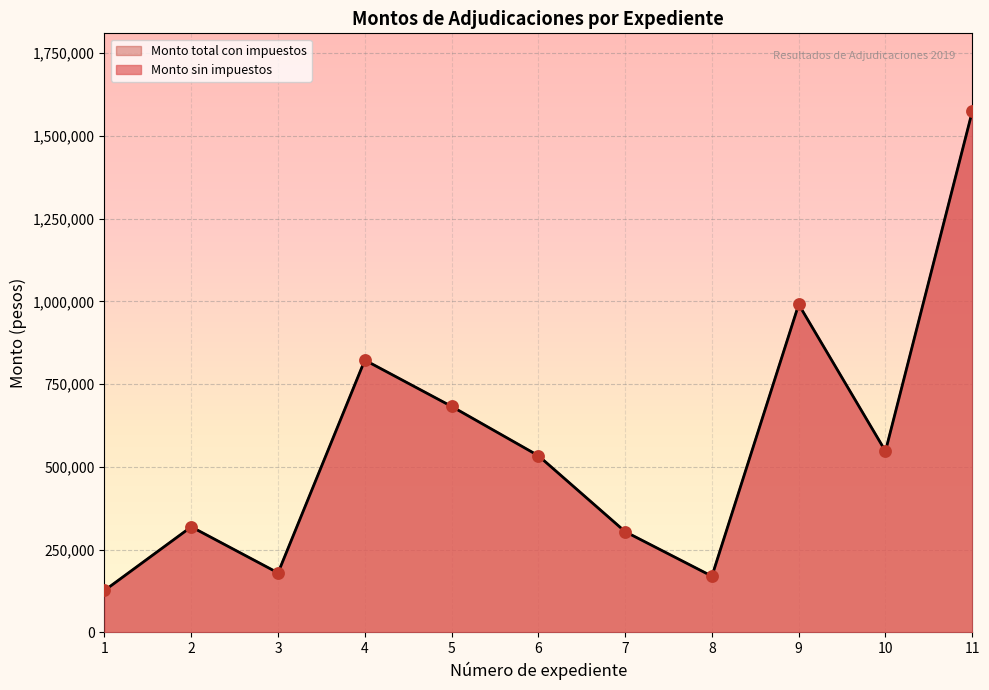

What is the total value across all series at 9?

1981800.0